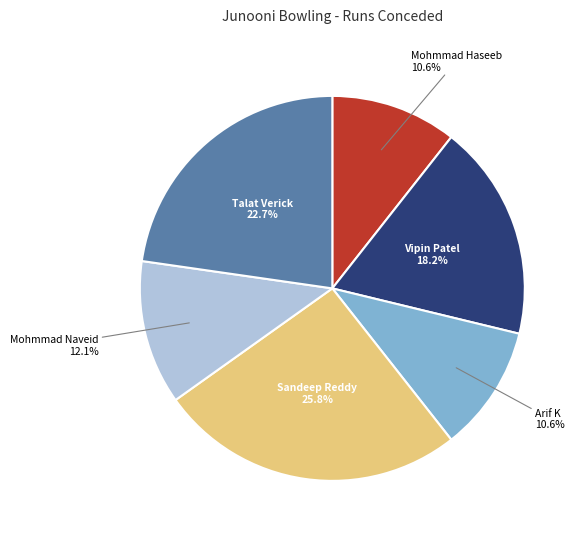

Between Vipin Patel and Mohmmad Haseeb, which is larger?

Vipin Patel